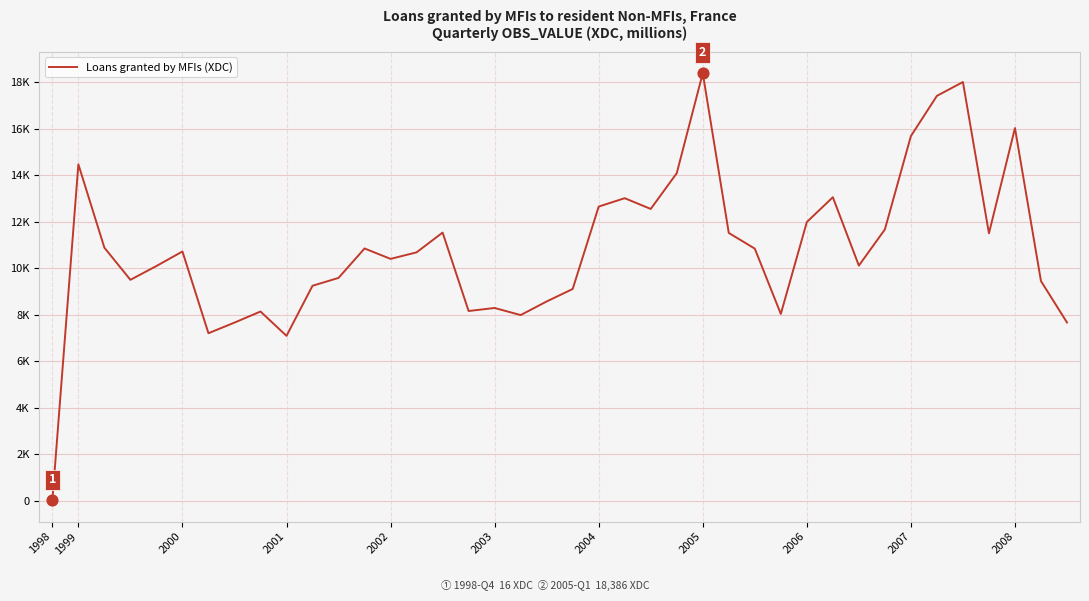

Is this an area chart (filled region under the line)?

No